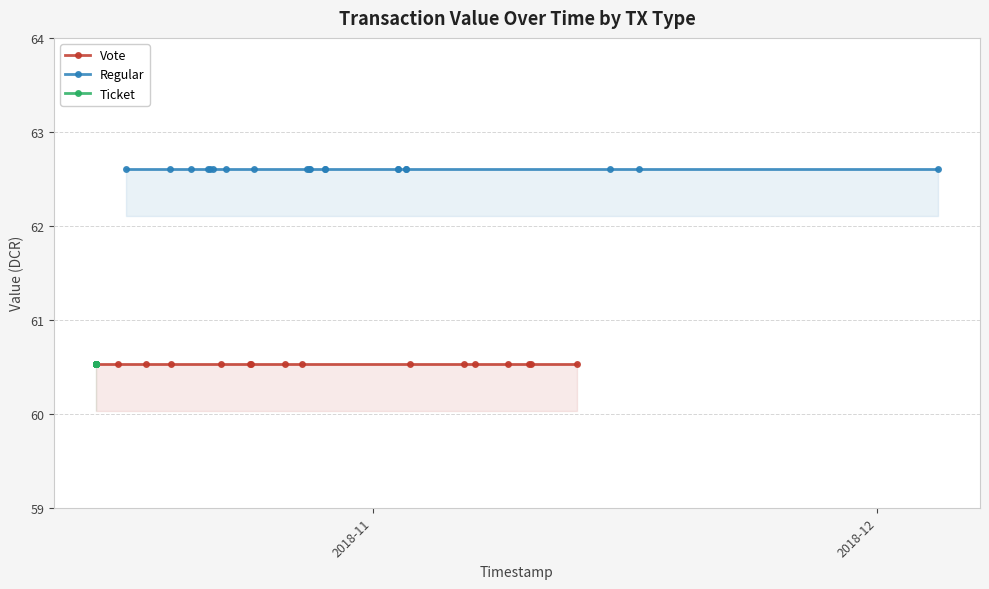

What is the value of the Vote point at the 6th from the left?

60.5